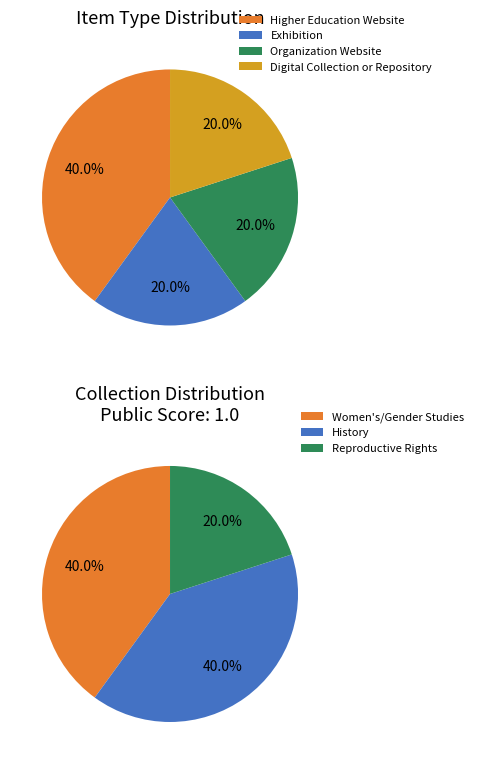

The Exhibition slice represents 32% of the pie. True or false?

False